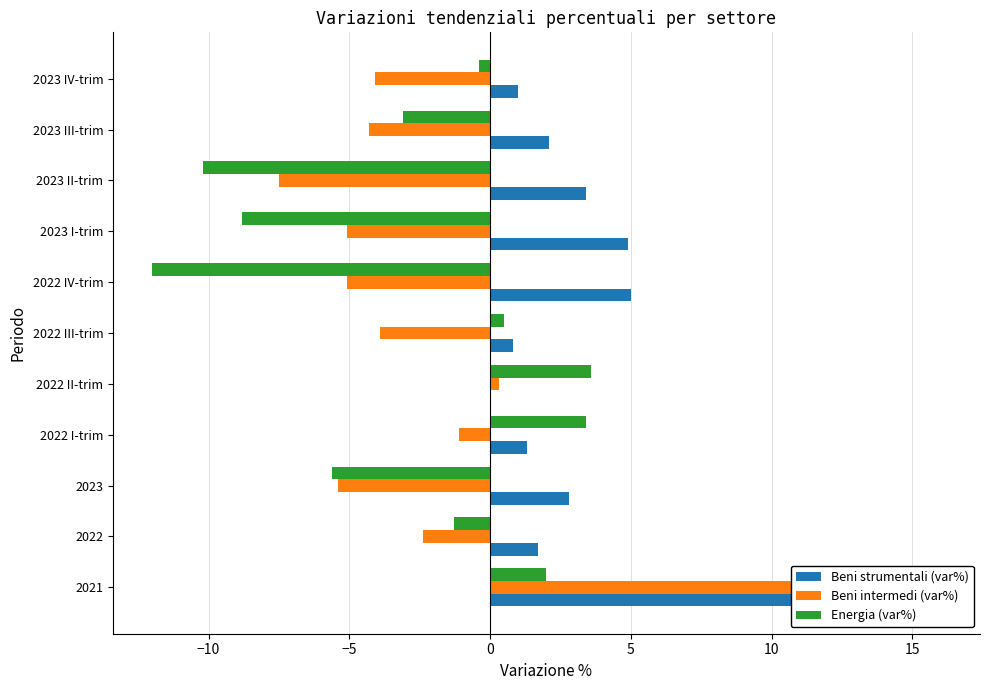

Is the value of Energia (var%) at 2023 greater than the value of Beni intermedi (var%) at 2022 IV-trim?

No